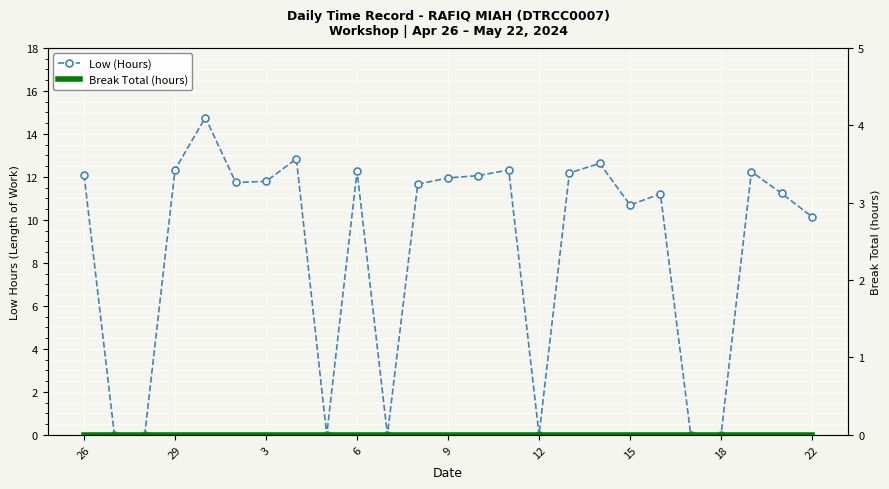

At which category does the chart reach its minimum across all series?

29